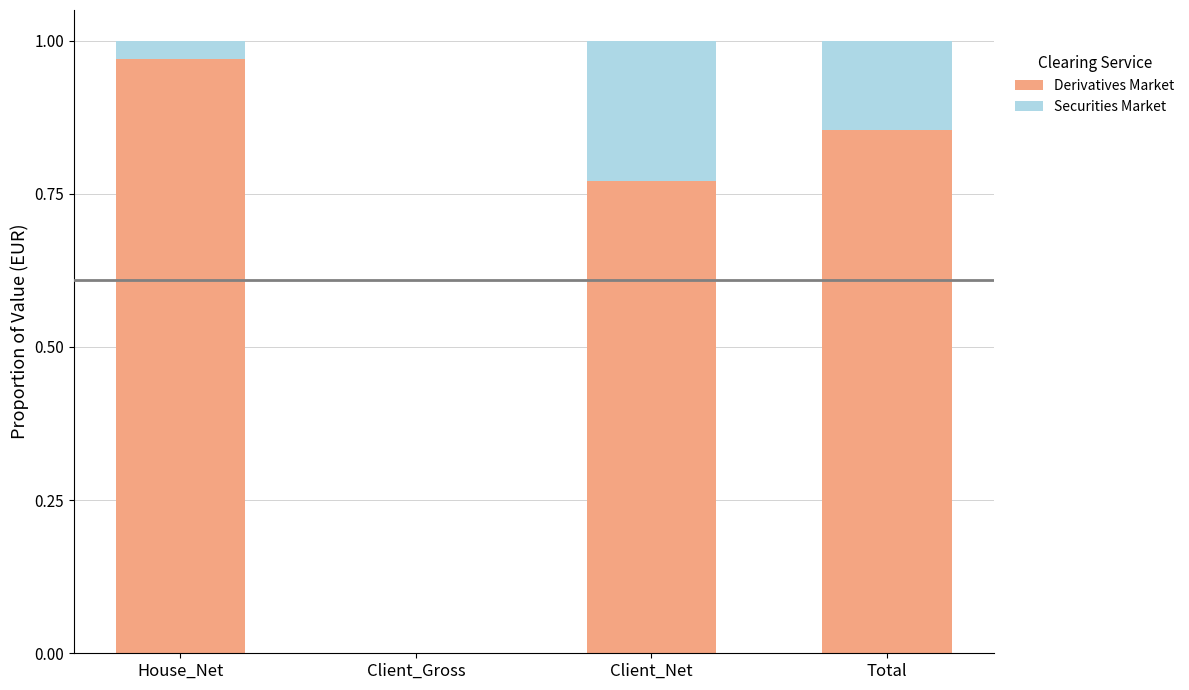

True or false: Derivatives Market has a value of 0.0 at Client_Gross.

True